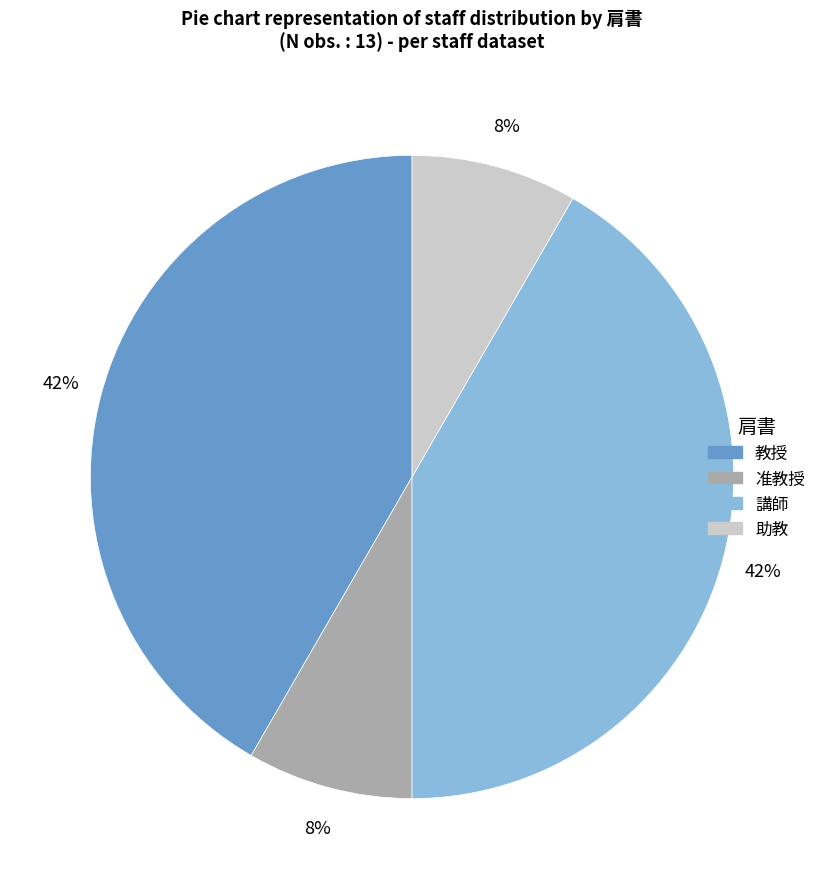

Which has a higher value, 准教授 or 講師?

講師